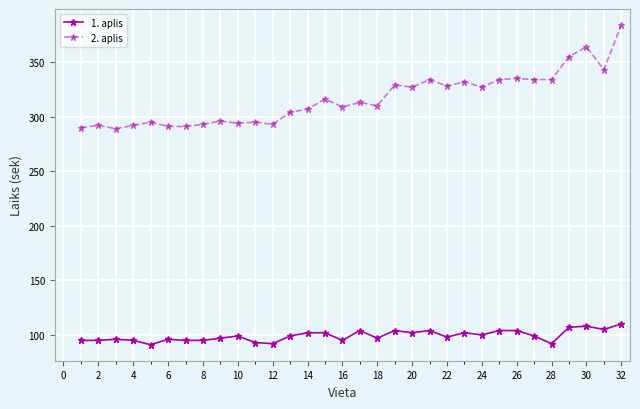

True or false: 1. aplis has more than 0 interior local peaks.

True